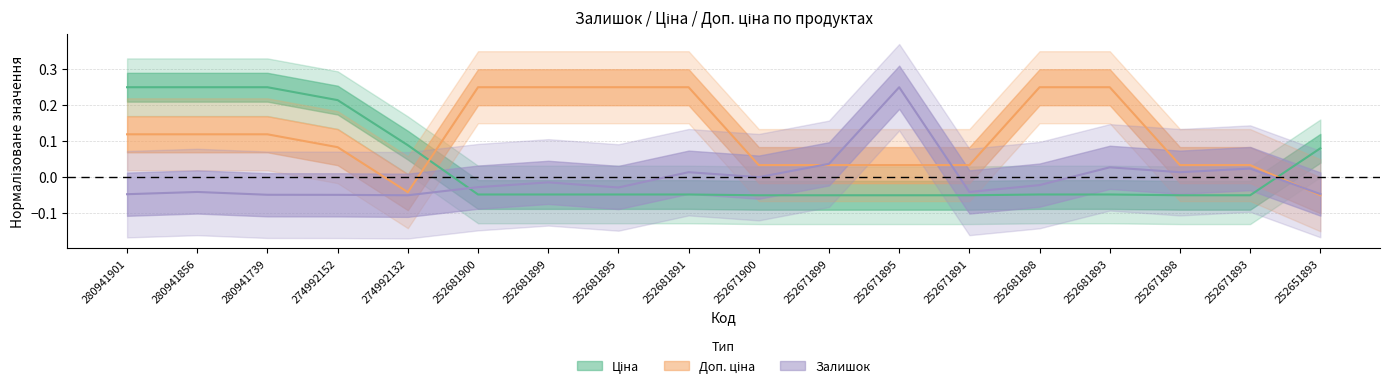

At how many categories does at least one series exceed 0?

18